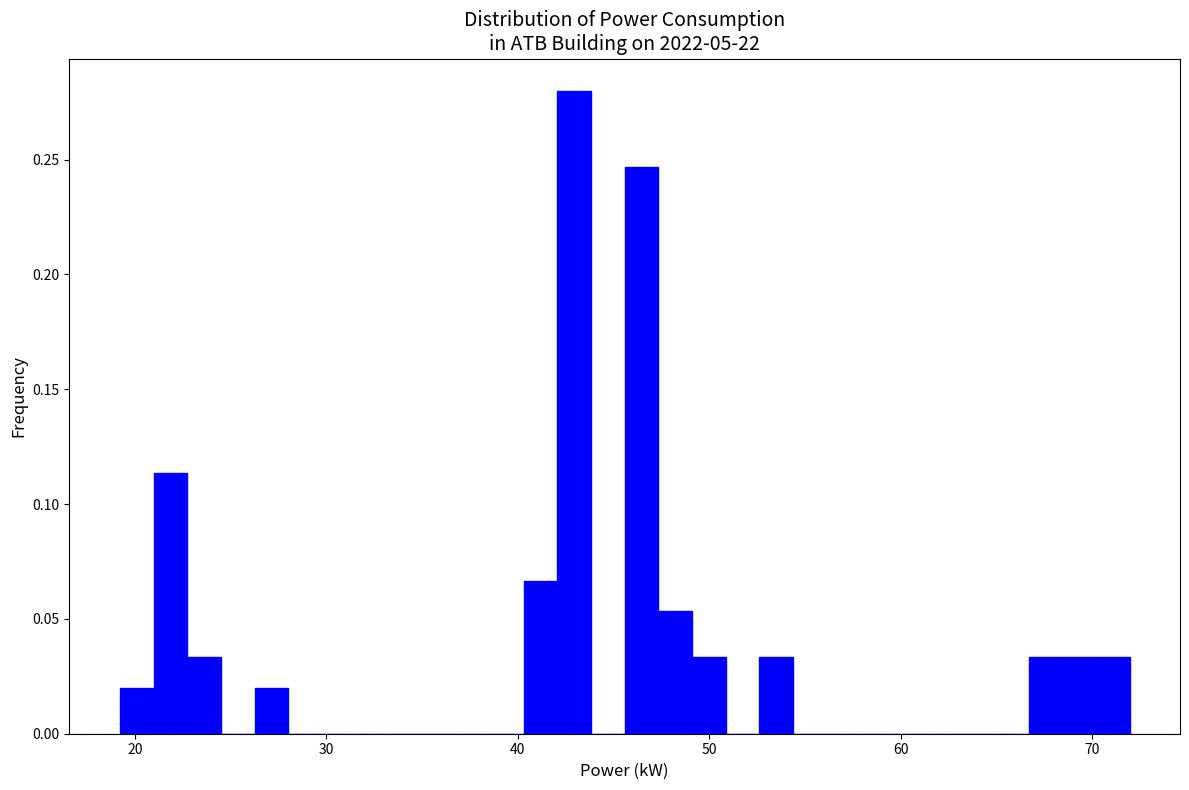

Read against the x-axis, roughly where is the centre of the tallest bar?

43